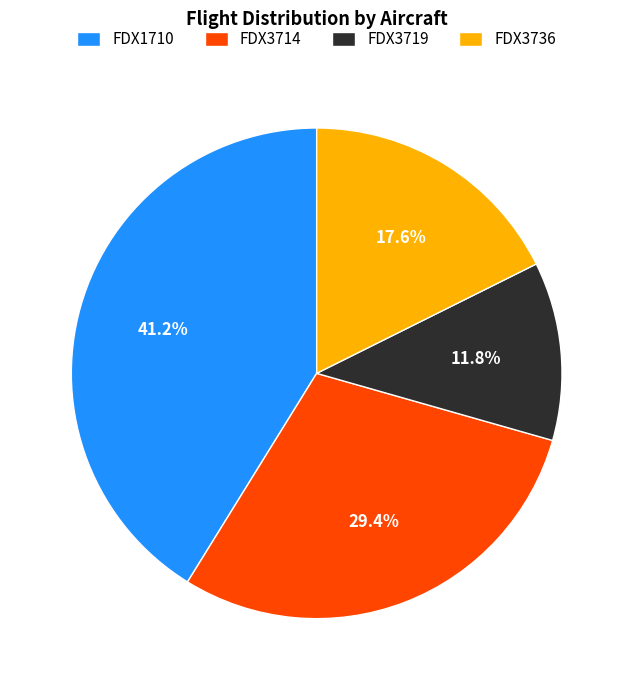

How many slices are in this pie chart?

4